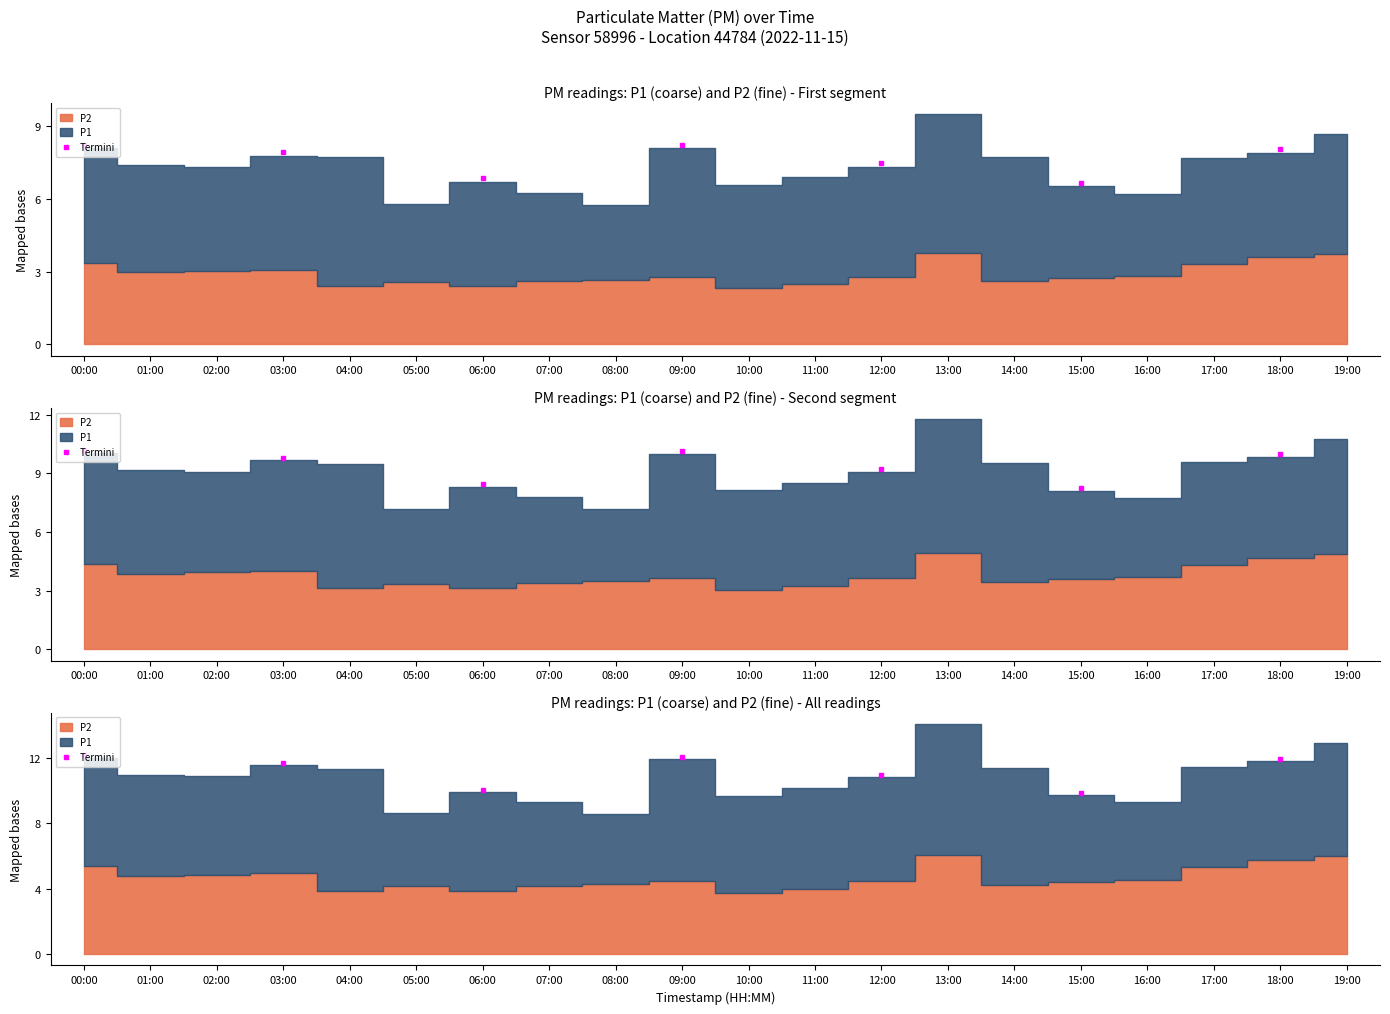

What is the difference between the P2 values at 07:00 and 04:00?

0.2